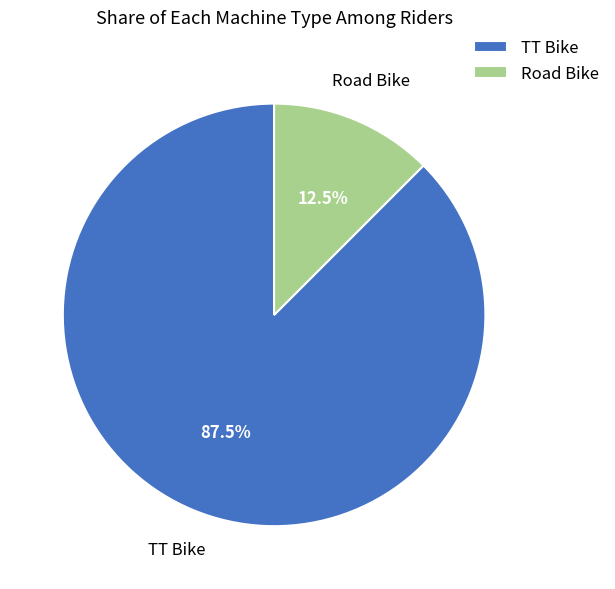

What is the smallest slice in the pie chart?

Road Bike